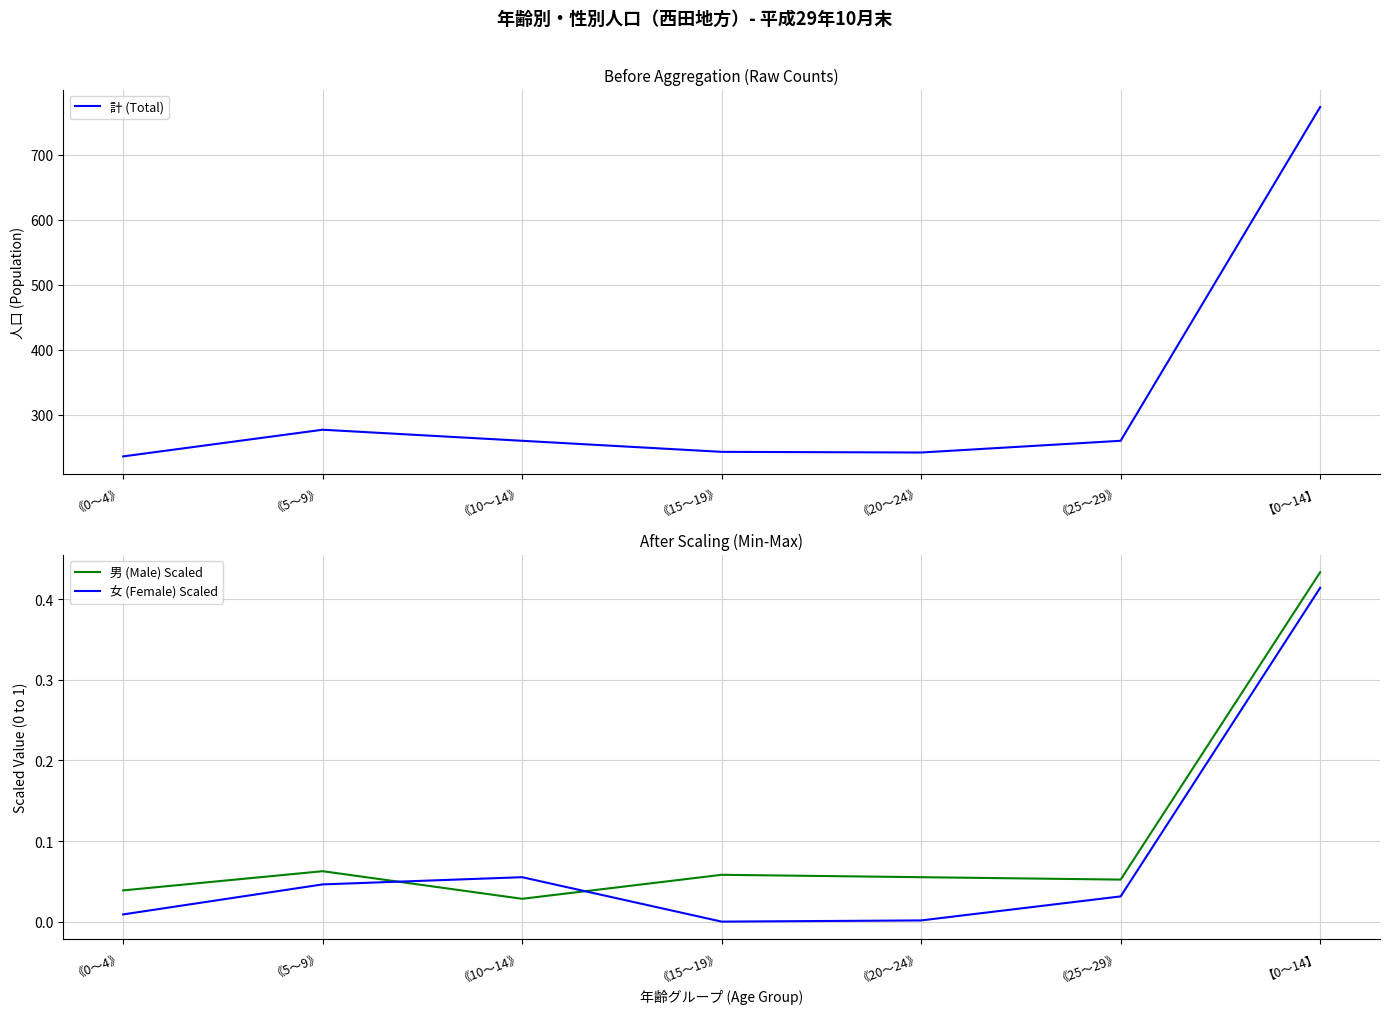

List the labels in order of 女 (Female) Scaled value, smallest first.

《15～19》, 《20～24》, 《0～4》, 《25～29》, 《5～9》, 《10～14》, 【0～14】